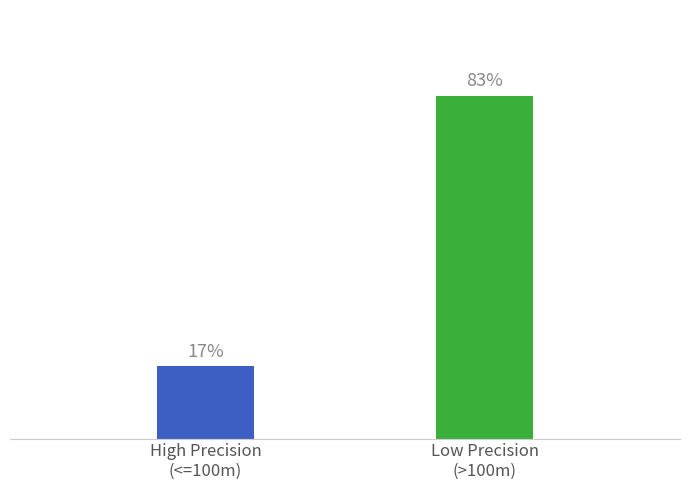

List the labels in order of value, smallest first.

High Precision
(<=100m), Low Precision
(>100m)